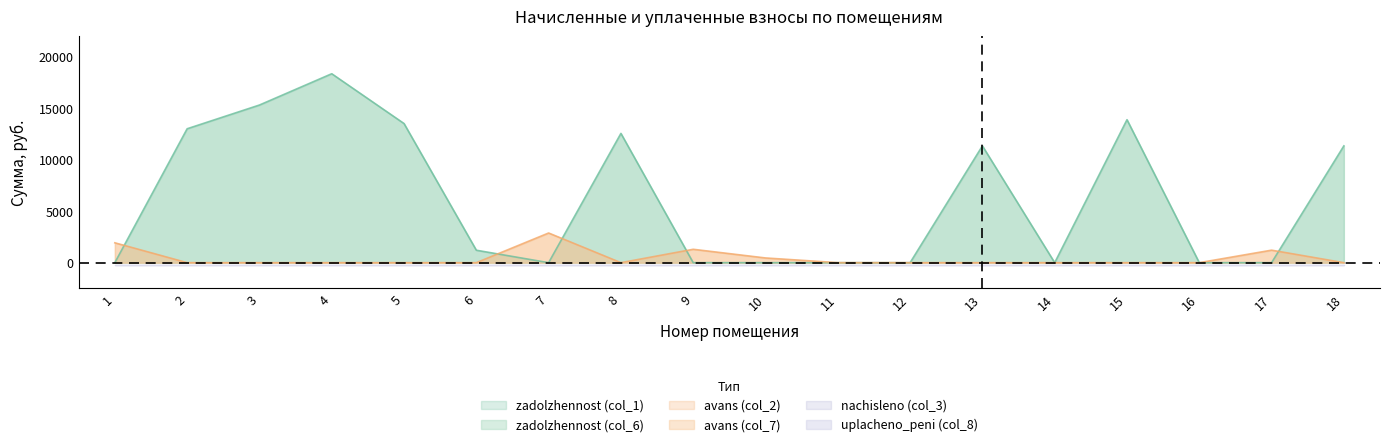

Is it true that zadolzhennost (col_1) equals 12573.2 at 8?

True